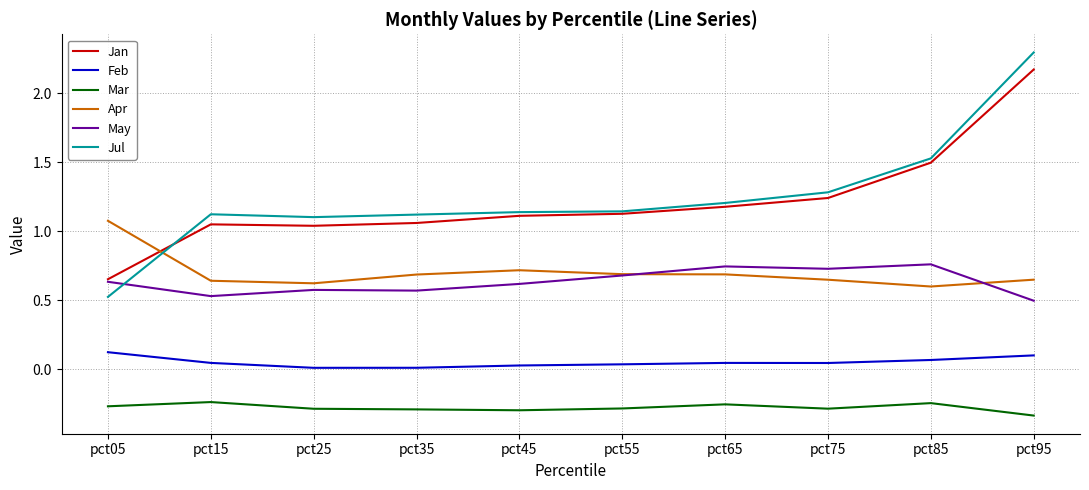

Is the value of May at pct25 greater than the value of Jul at pct95?

No